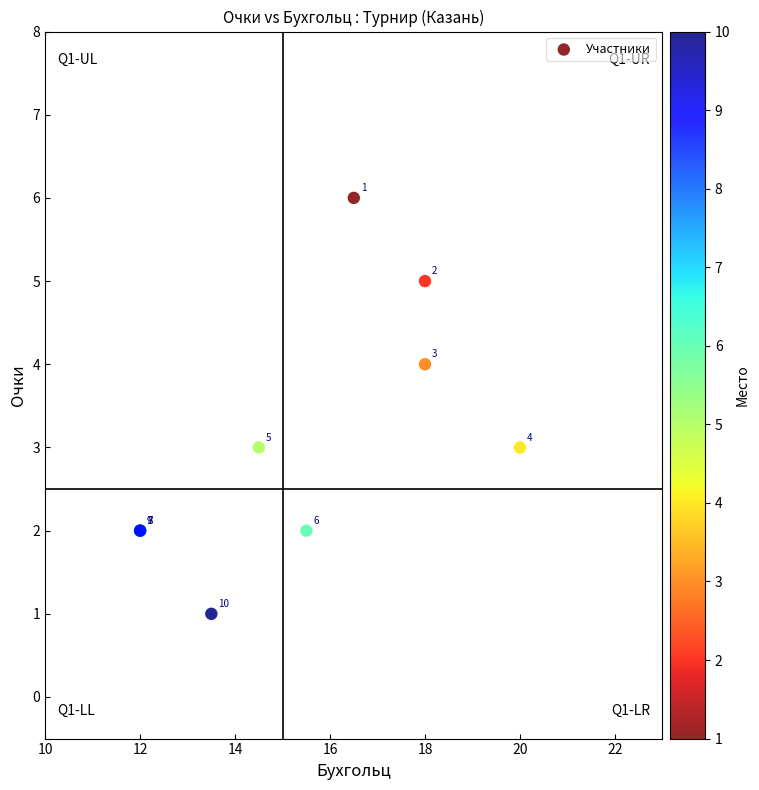

What Y value in the scatter plot is closest to 3?

3